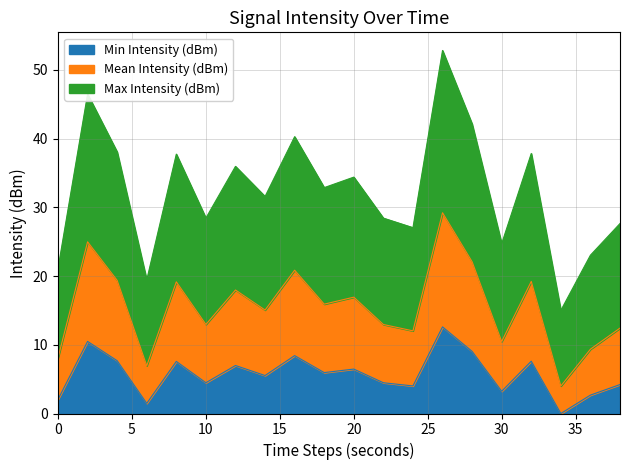

True or false: Min Intensity (dBm) and Max Intensity (dBm) cross at least once.

False